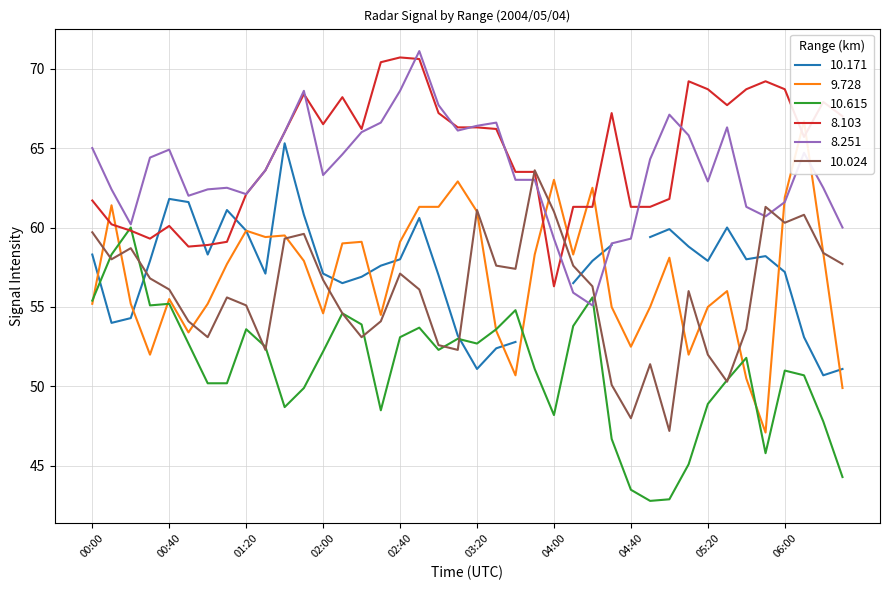

The value of 9.728 at 06:10 is 92.2. True or false?

False